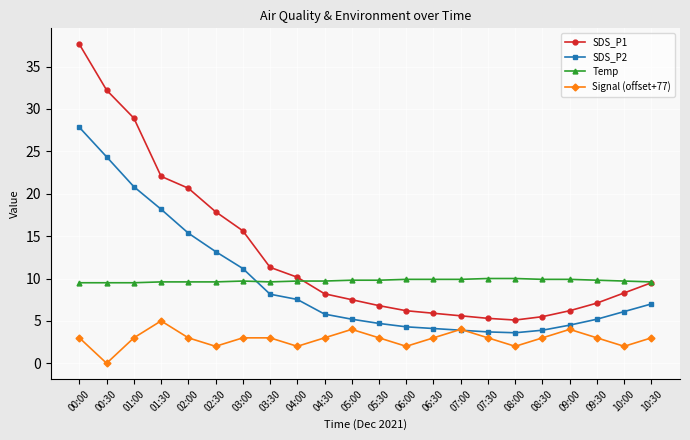

Which series changed the most between 01:30 and 02:30?

SDS_P2